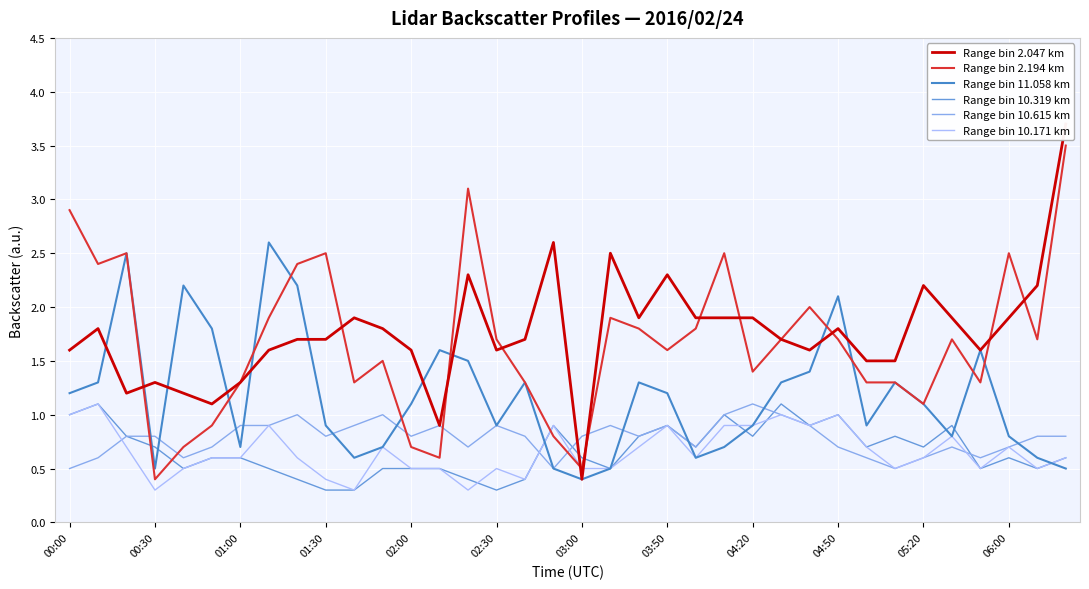

Which category has the lowest value in the Range bin 2.194 km series?

00:30